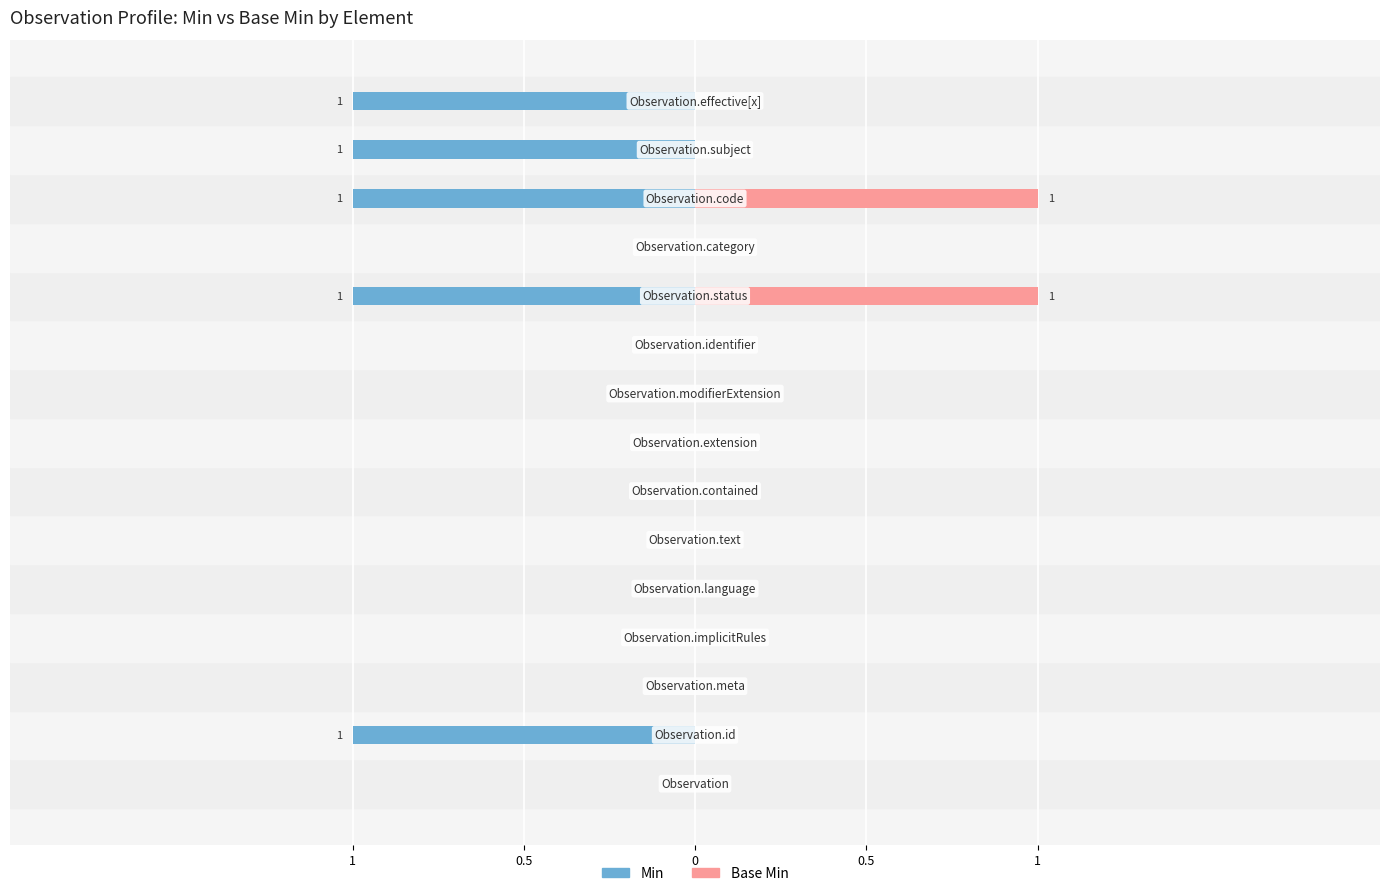

Between 6 and 7, which is larger?

6